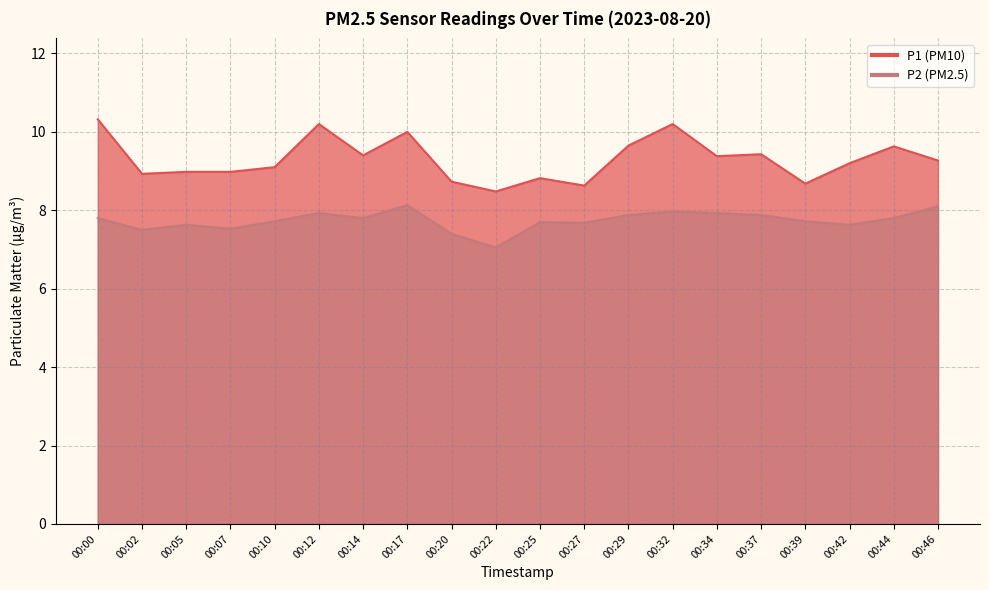

What is the total value across all series at 00:46?

17.4